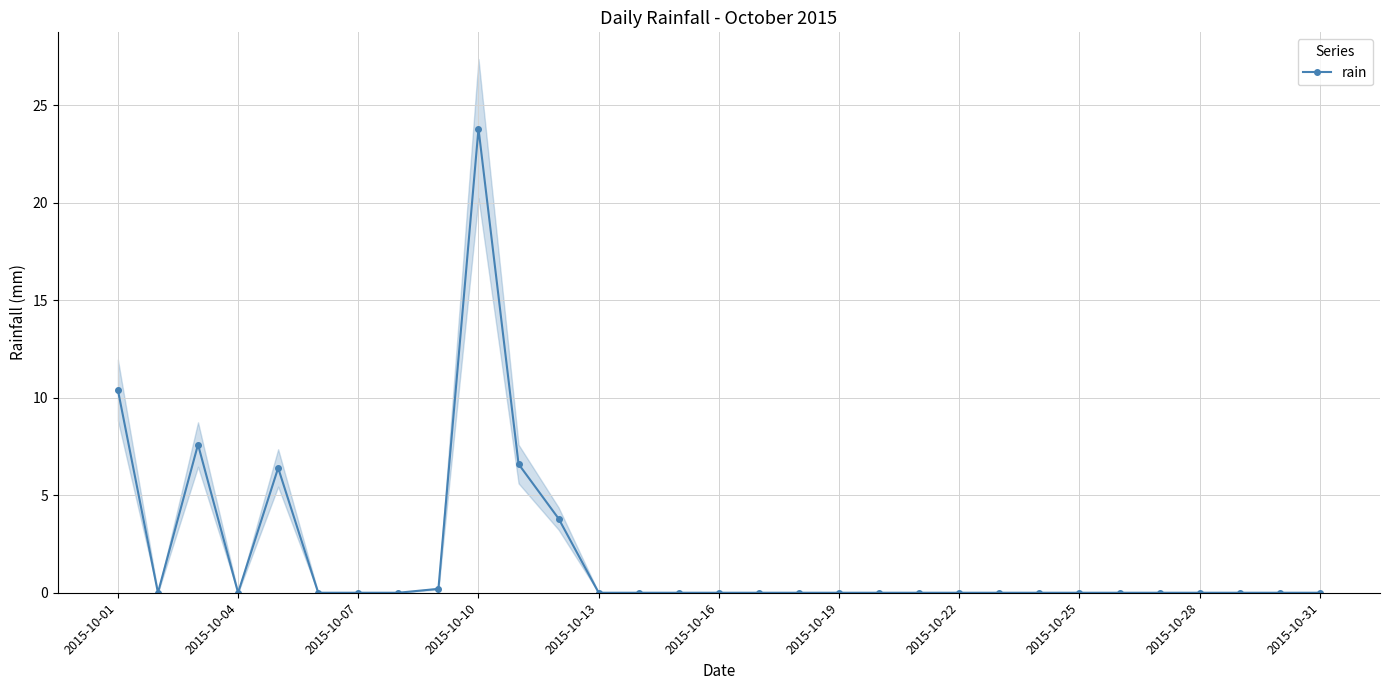

The rain series shows 0.0 at 2015-10-16. True or false?

True